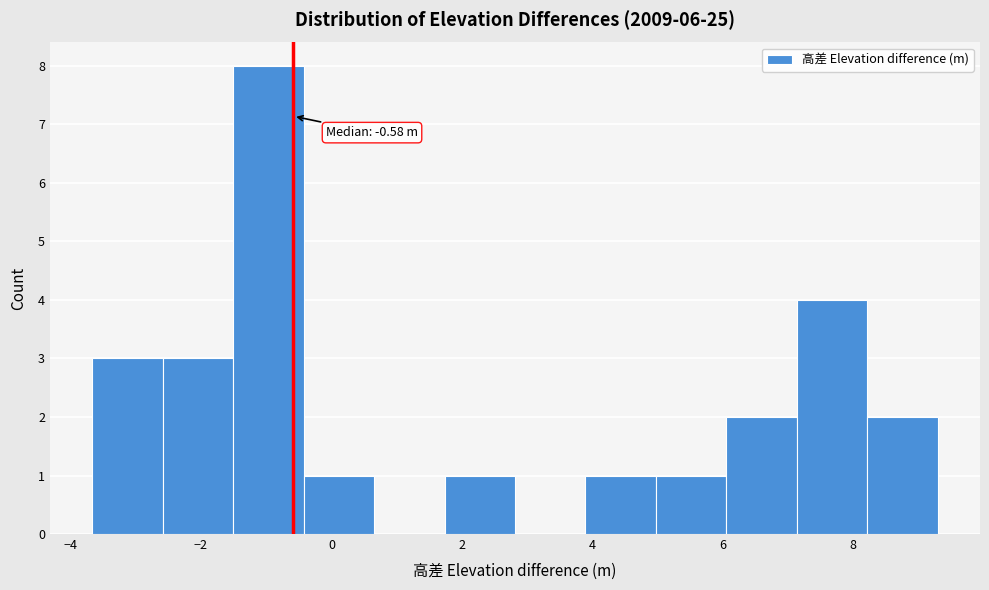

Which range on the x-axis has the tallest bar?

-1.6 to -0.4